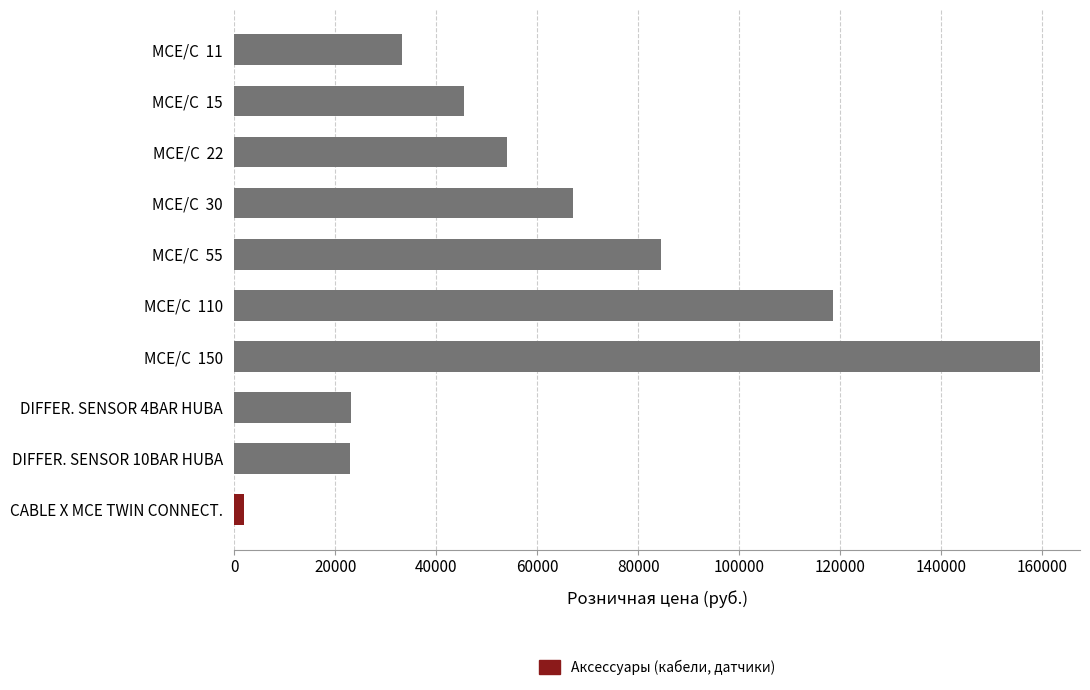

Is it true that the value at MCE/C  150 is 236140.5?

False